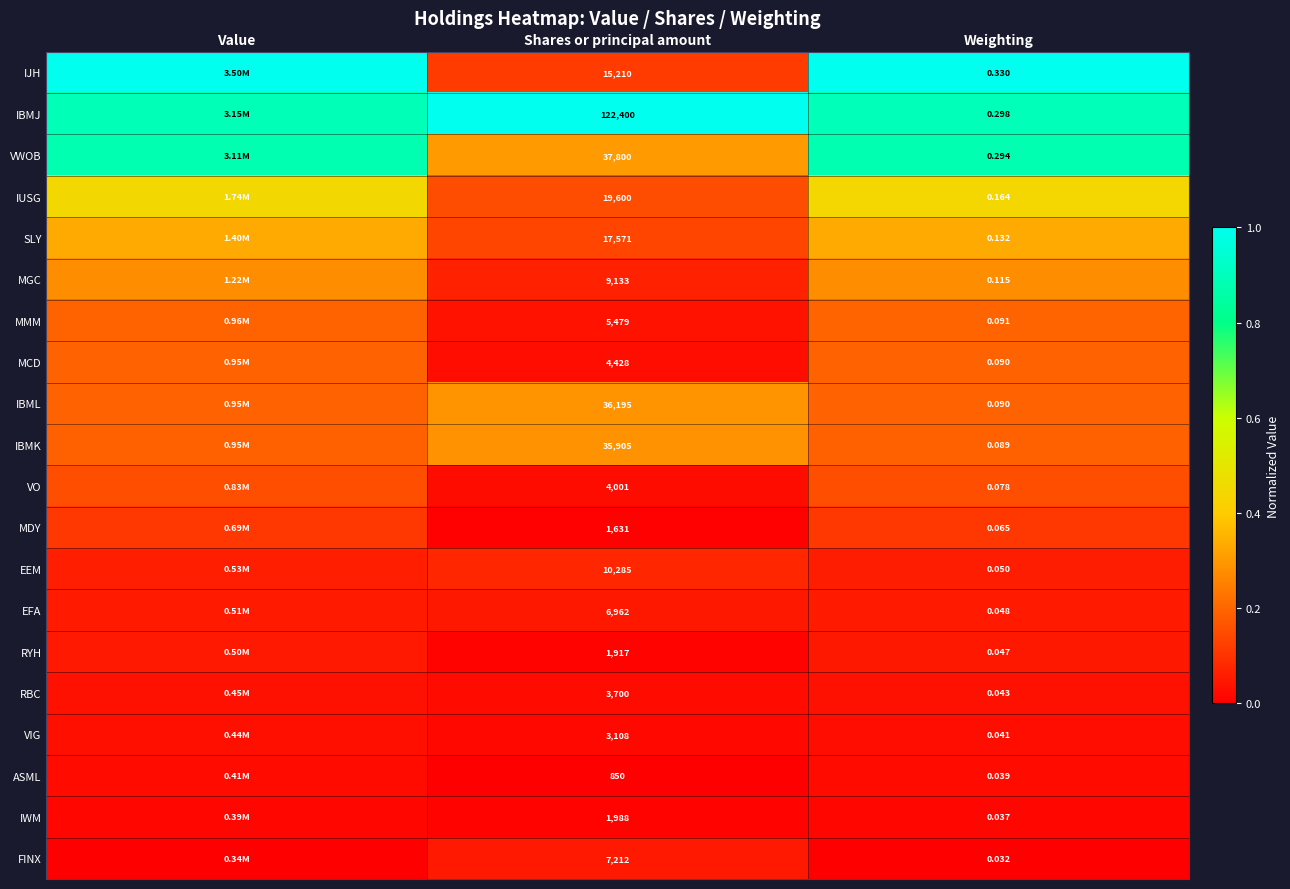

At which category is the sum across all series the highest?

Value